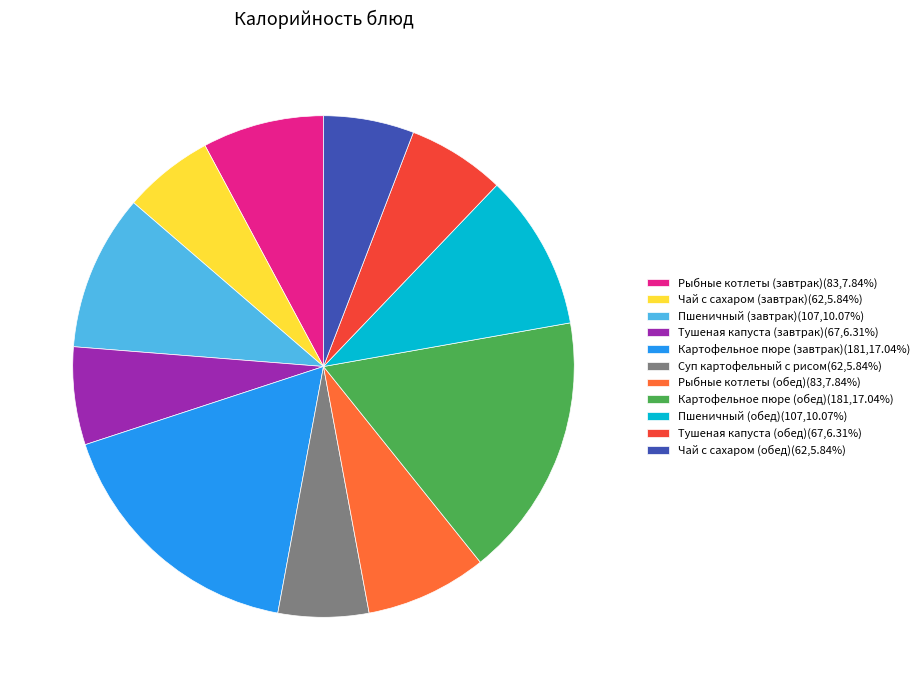

Does any single category account for the majority?

No